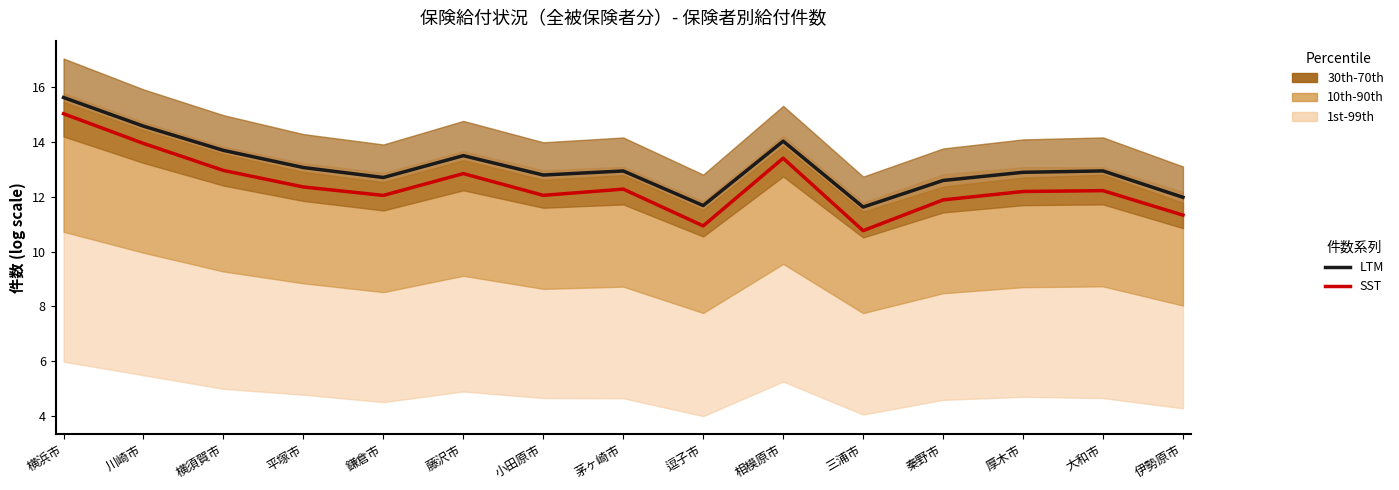

Which series has the largest total across all categories?

LTM